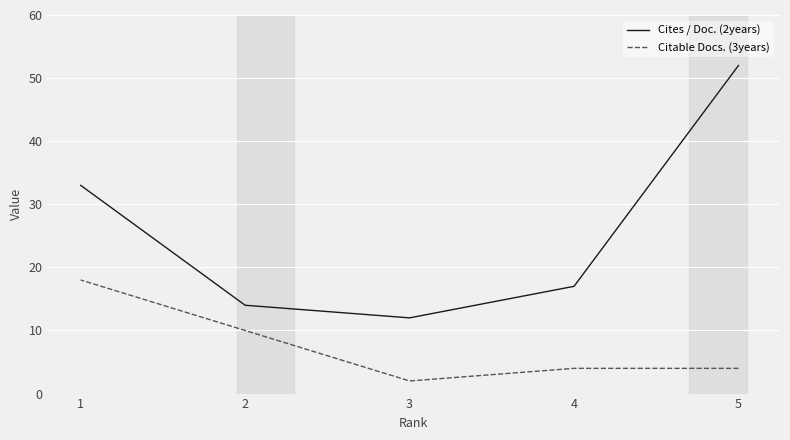

Rank the series at 5 from lowest to highest value.

Citable Docs. (3years), Cites / Doc. (2years)